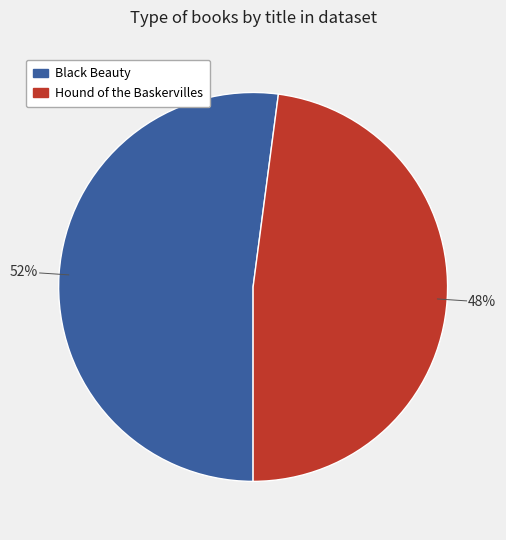

Which has a higher value, Black Beauty or Hound of the Baskervilles?

Black Beauty